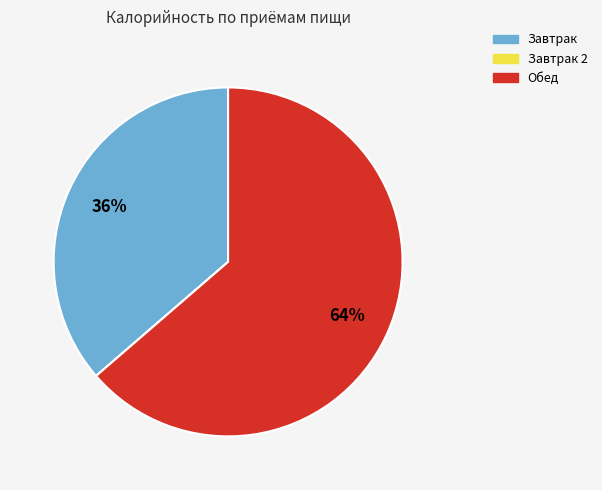

Is there a majority slice in this chart?

Yes